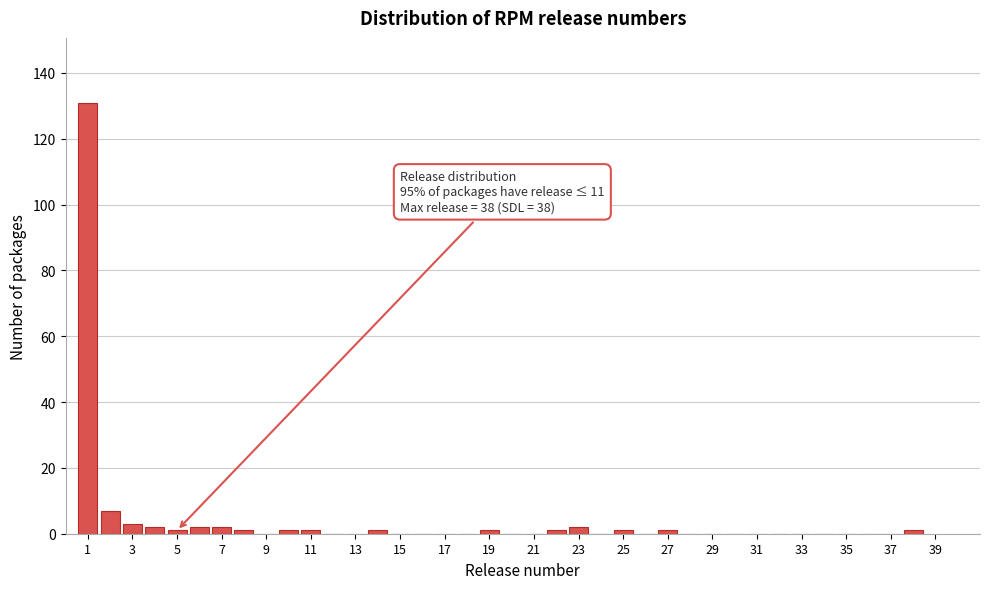

Over which range of the x-axis is the bar tallest?

0.5 to 1.5